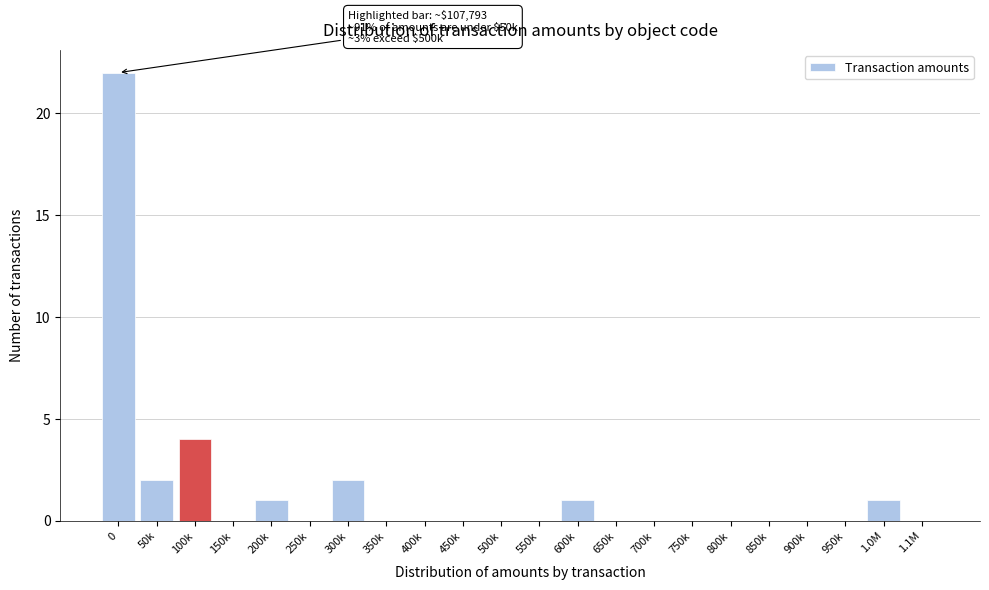

Reading right to left, transcribe all the data shown in this chart.

1.1M=0	1.0M=1	950k=0	900k=0	850k=0	800k=0	750k=0	700k=0	650k=0	600k=1	550k=0	500k=0	450k=0	400k=0	350k=0	300k=2	250k=0	200k=1	150k=0	100k=4	50k=2	0=22